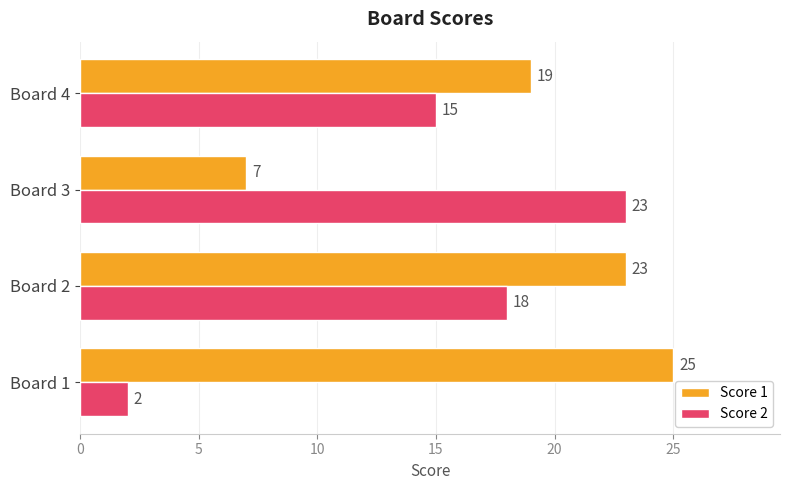

What is the spread (max minus min) of values at Board 2?

5